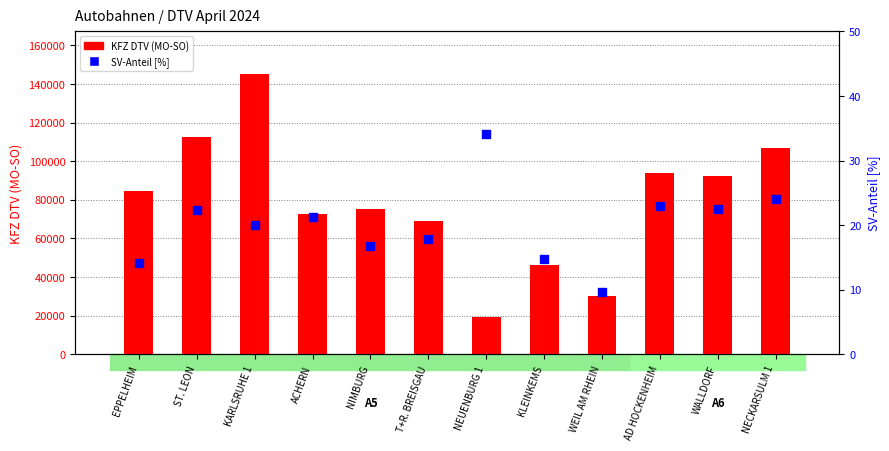

What is the total value across all series at AD HOCKENHEIM?

93742.0